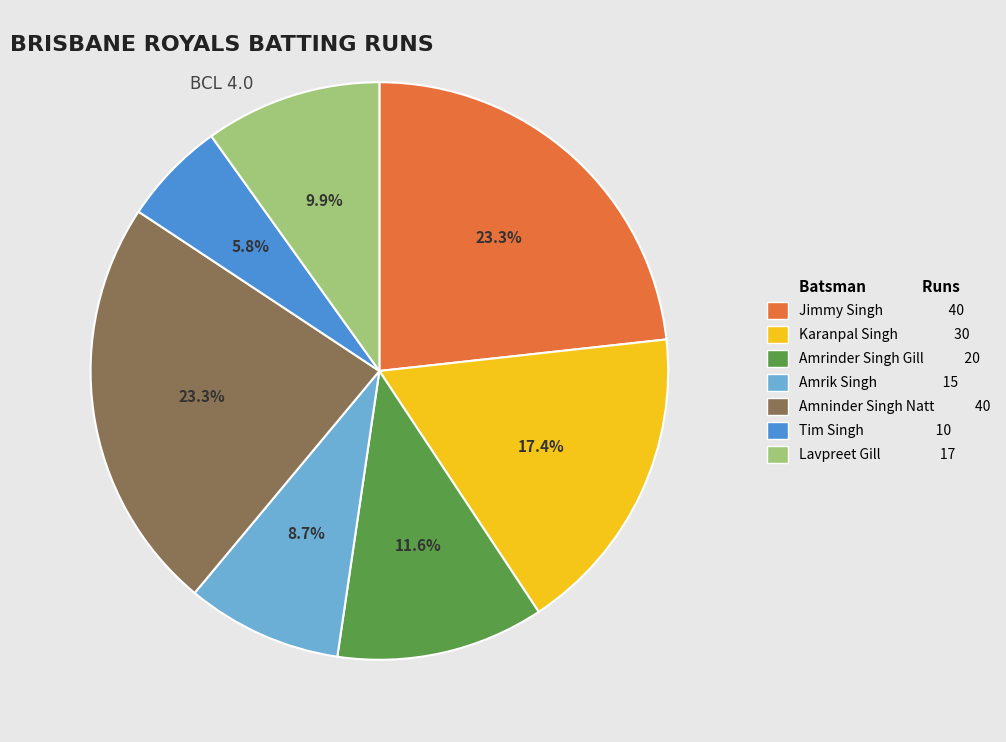

How many slices are in this pie chart?

7